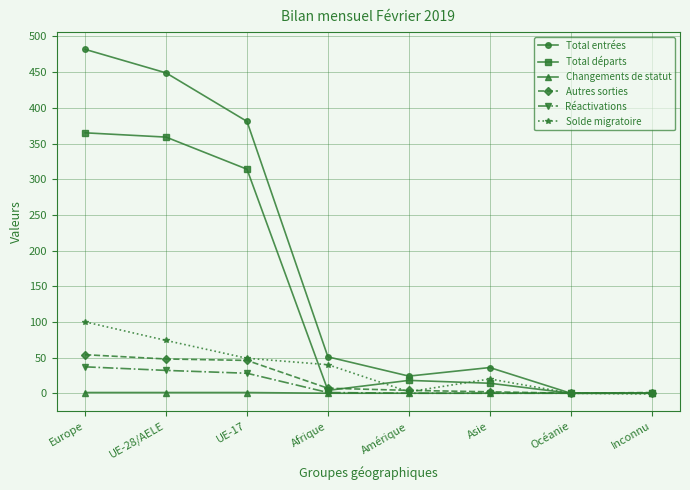

Is the value of Total entrées at Asie greater than the value of Solde migratoire at UE-28/AELE?

No